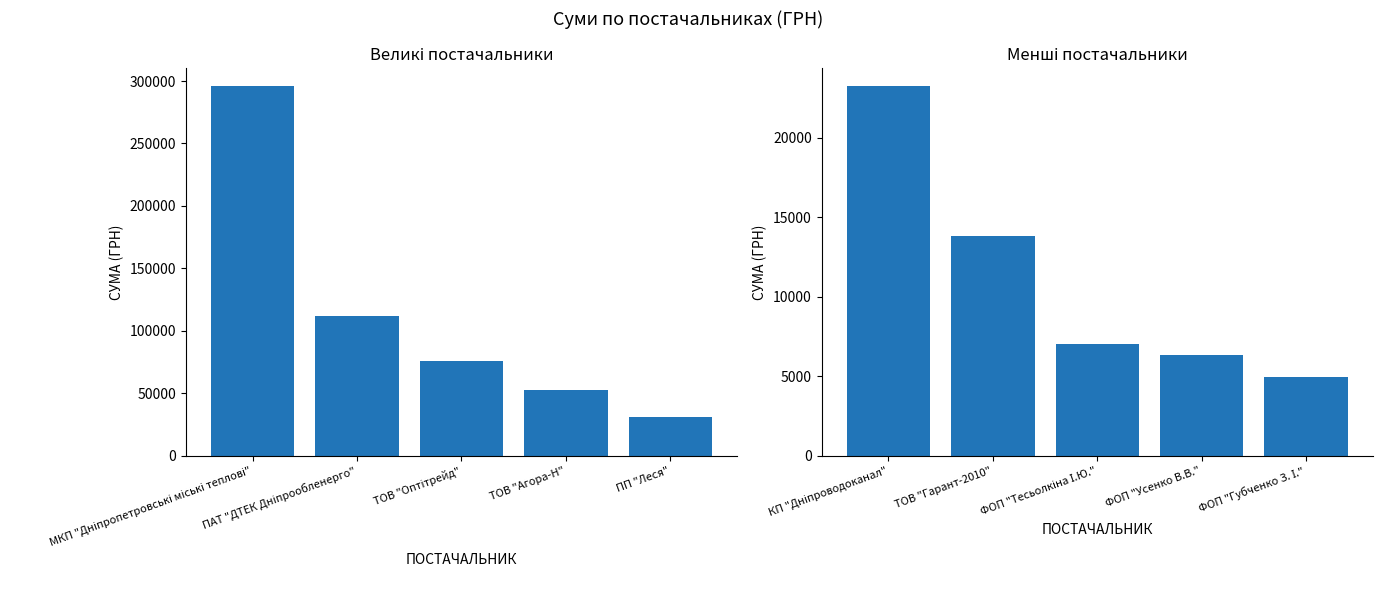

The СУМА (ГРН) – Smaller suppliers series shows 2967.8 at ФОП "Тесьолкіна І.Ю.". True or false?

False